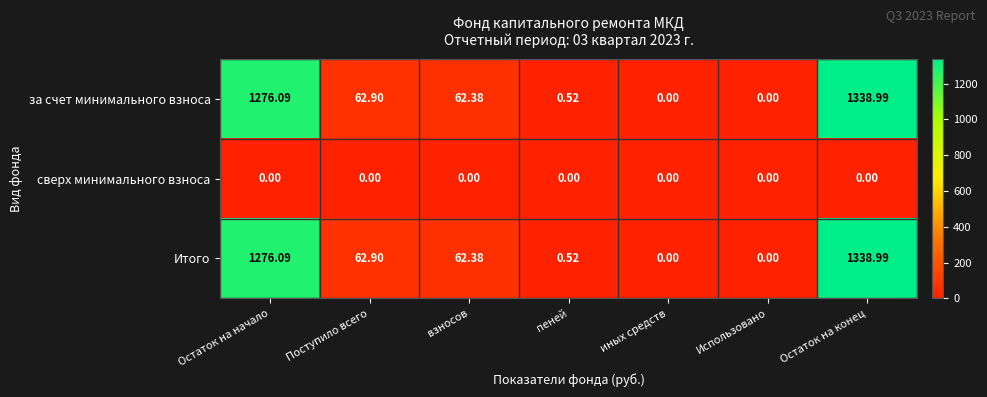

Is the value of Итого at взносов greater than the value of сверх минимального взноса at взносов?

Yes